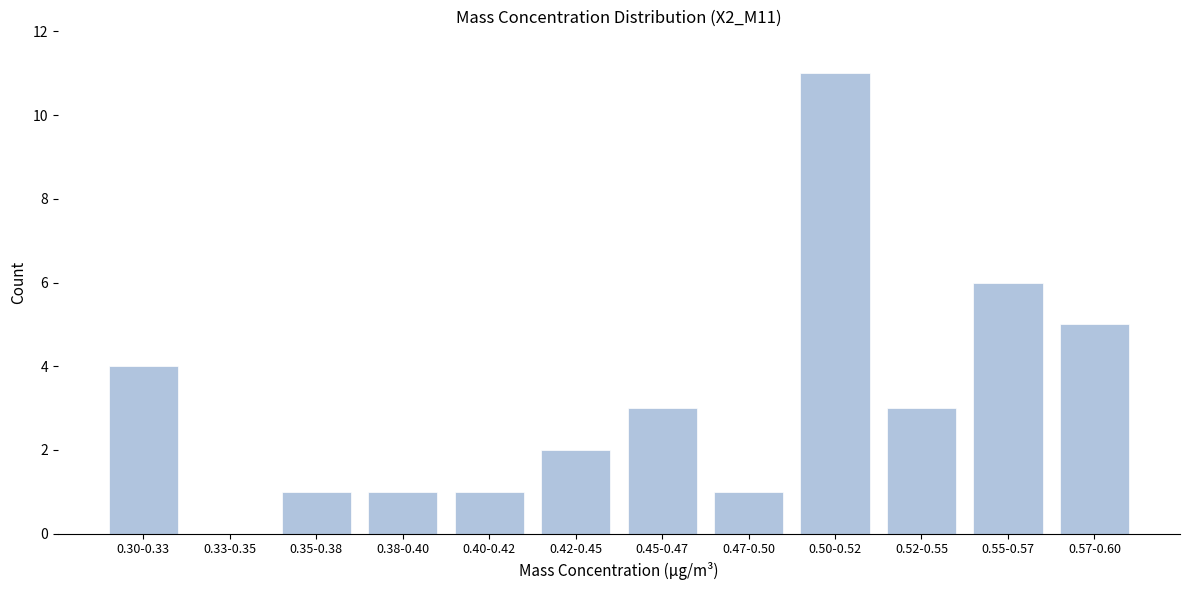

Reading left to right, extract all data points from this chart.

0.30-0.33=4	0.33-0.35=0	0.35-0.38=1	0.38-0.40=1	0.40-0.42=1	0.42-0.45=2	0.45-0.47=3	0.47-0.50=1	0.50-0.52=11	0.52-0.55=3	0.55-0.57=6	0.57-0.60=5